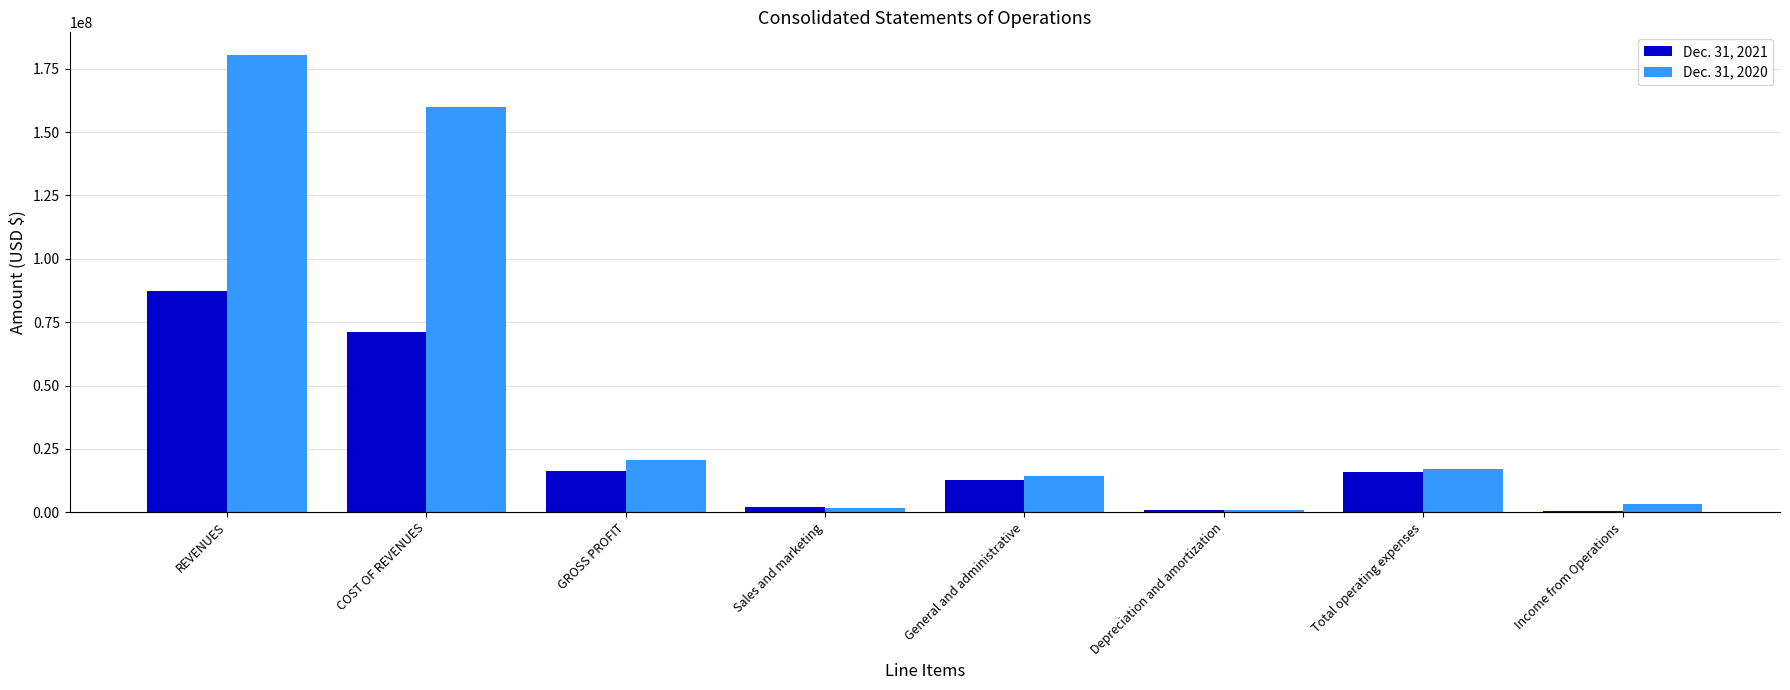

What position from the left is REVENUES?

1